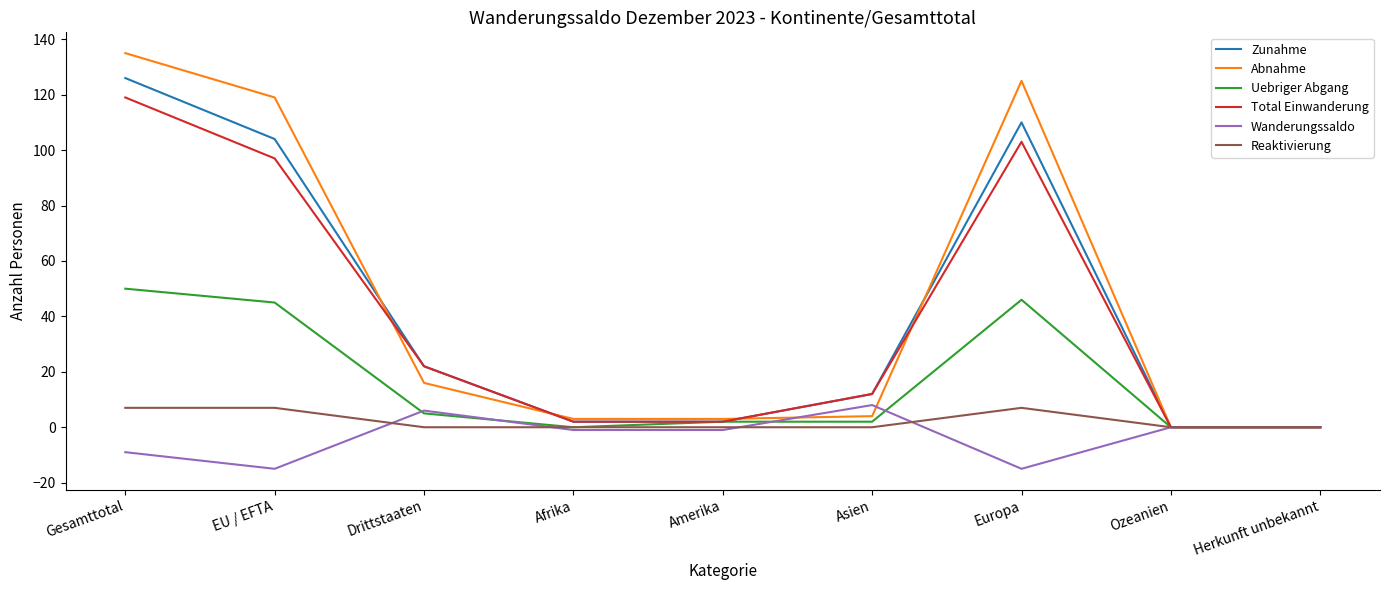

What is the greatest value displayed?

135